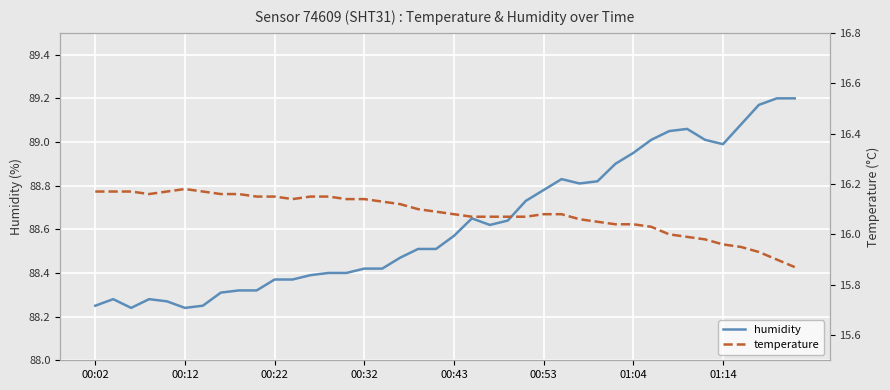

Count the number of data series in this chart.

2